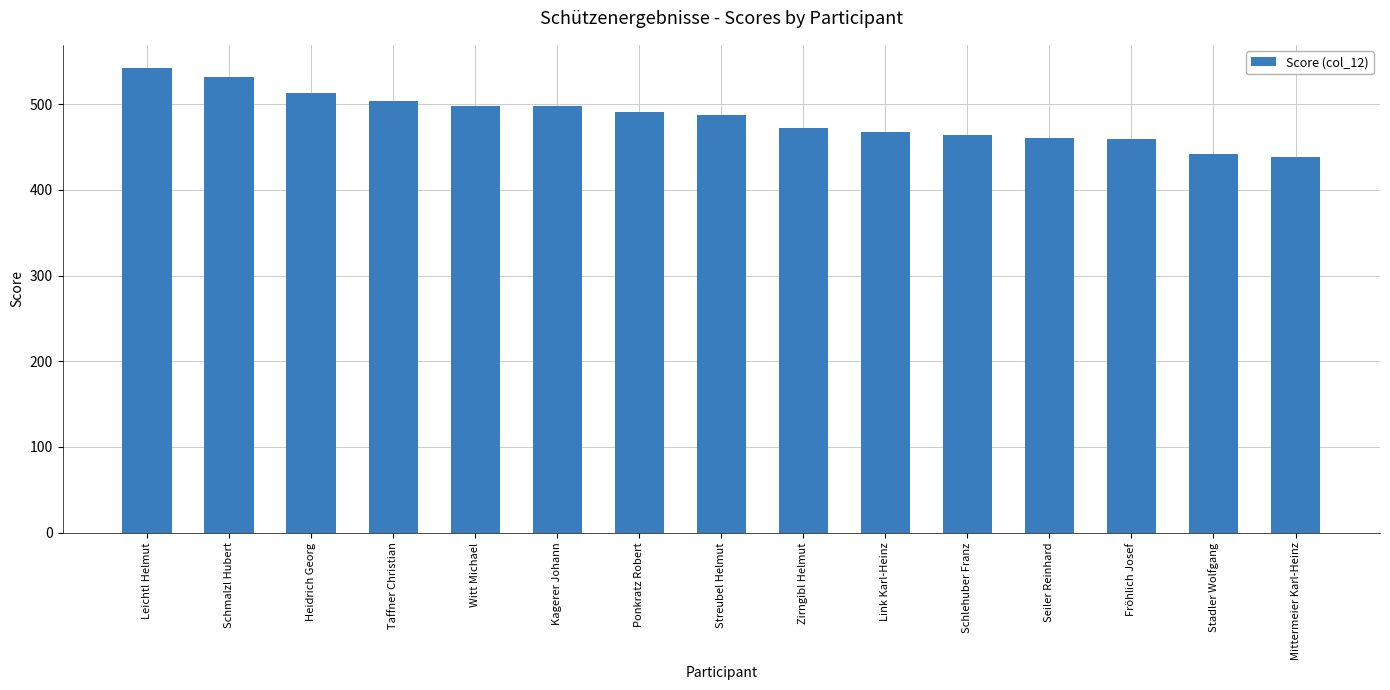

What is the average value?

484.5